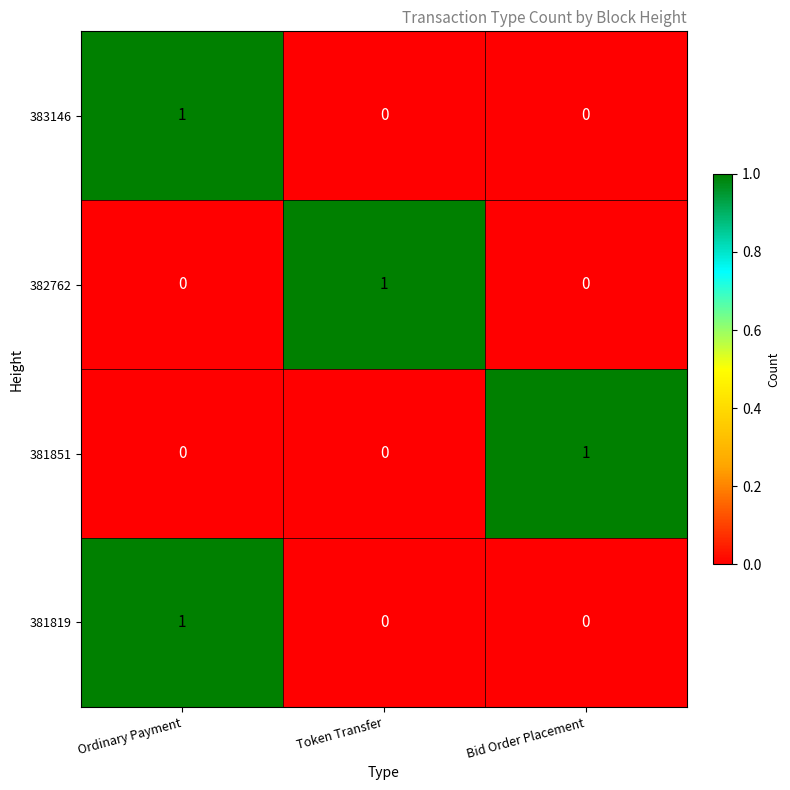

At how many categories does at least one series exceed 0?

3